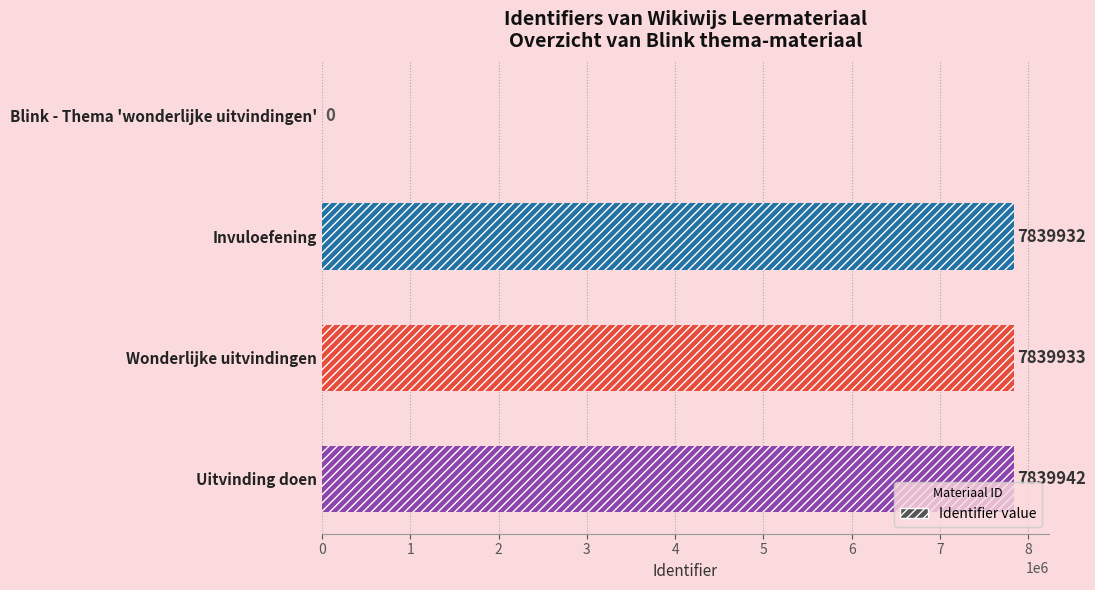

How many values exceed 7839933?

1